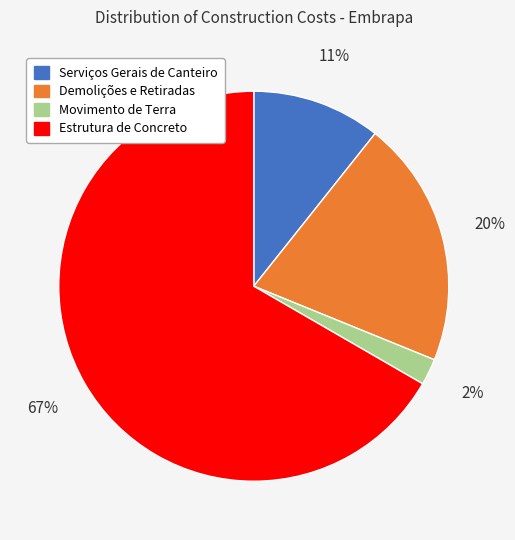

To the nearest percent, what percentage of the pie is Demolições e Retiradas?

20%